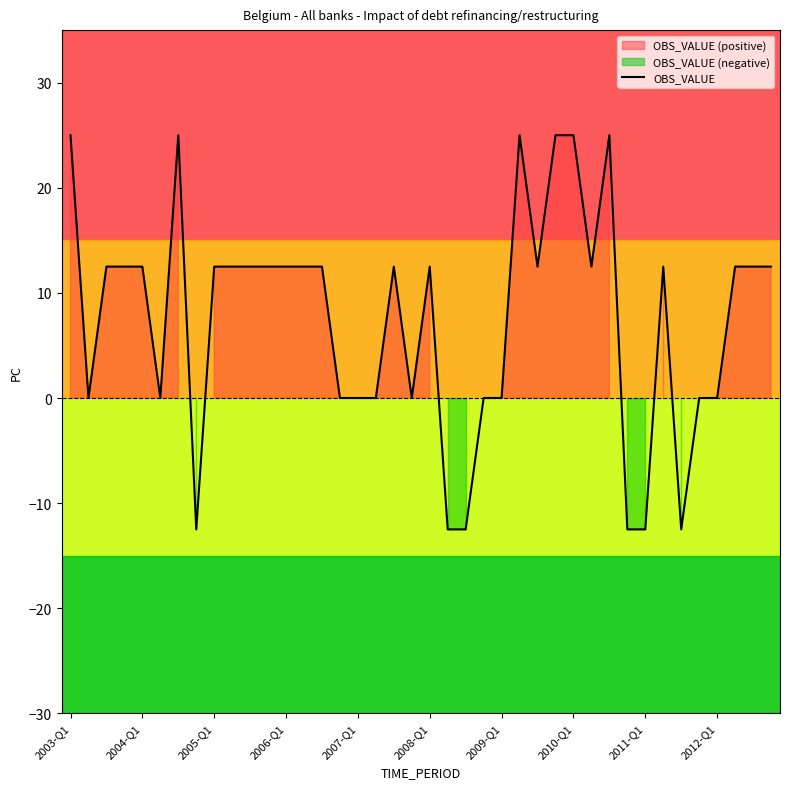

Reading left to right, transcribe all the data shown in this chart.

25.0	0.0	12.5	12.5	12.5	0.0	25.0	-12.5	12.5	12.5	12.5	12.5	12.5	12.5	12.5	0.0	0.0	0.0	12.5	0.0	12.5	-12.5	-12.5	0.0	0.0	25.0	12.5	25.0	25.0	12.5	25.0	-12.5	-12.5	12.5	-12.5	0.0	0.0	12.5	12.5	12.5